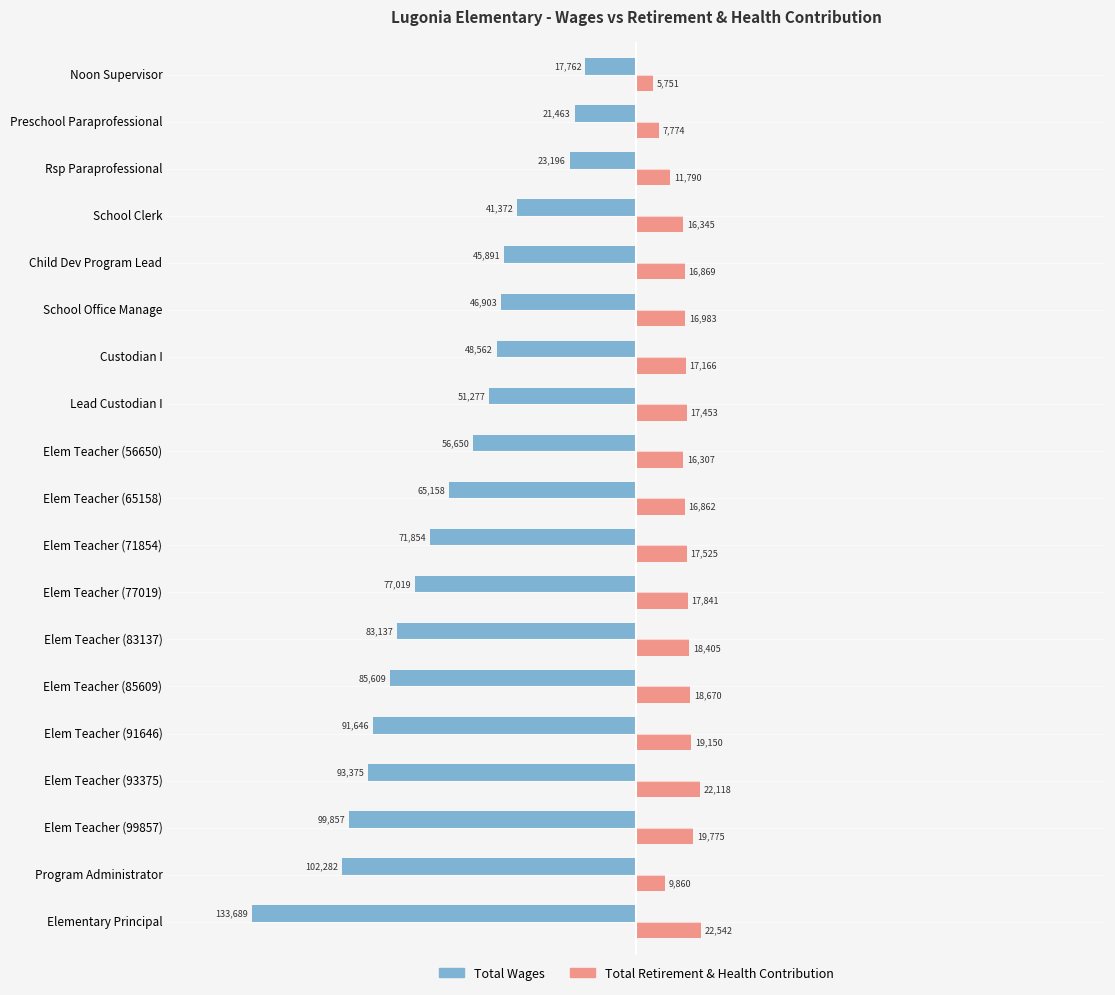

The Total Wages series shows -102282 at Program Administrator. True or false?

True